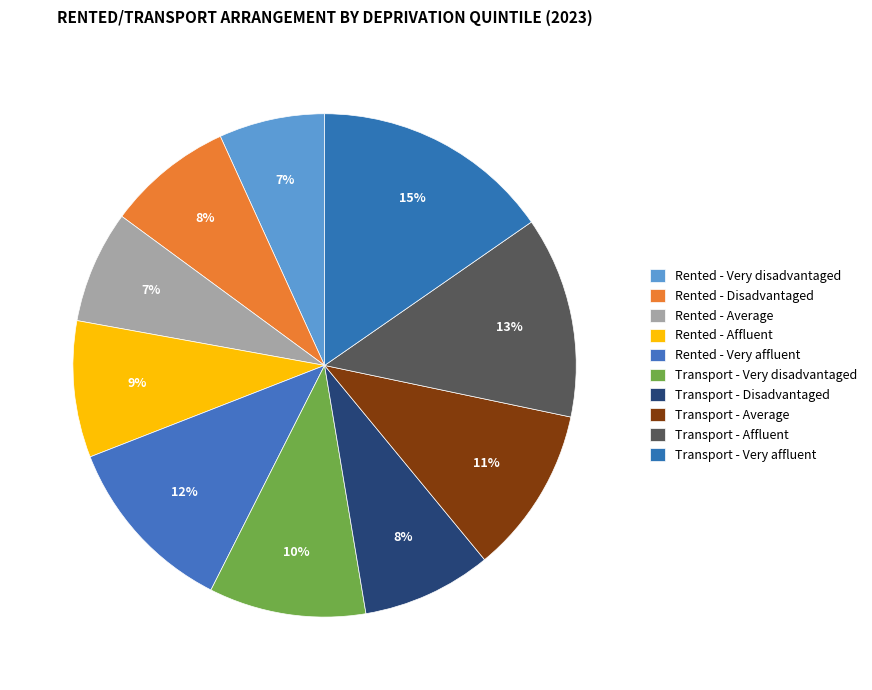

Count the number of slices in the pie.

10